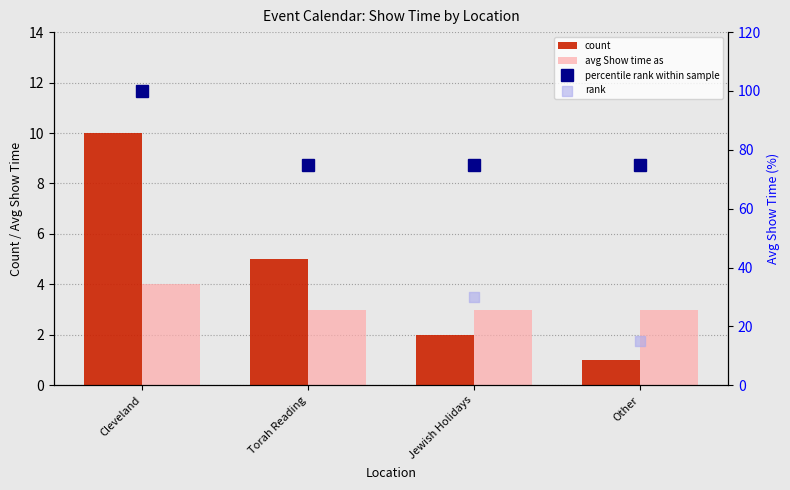

Which series contains the lowest Y value?

count